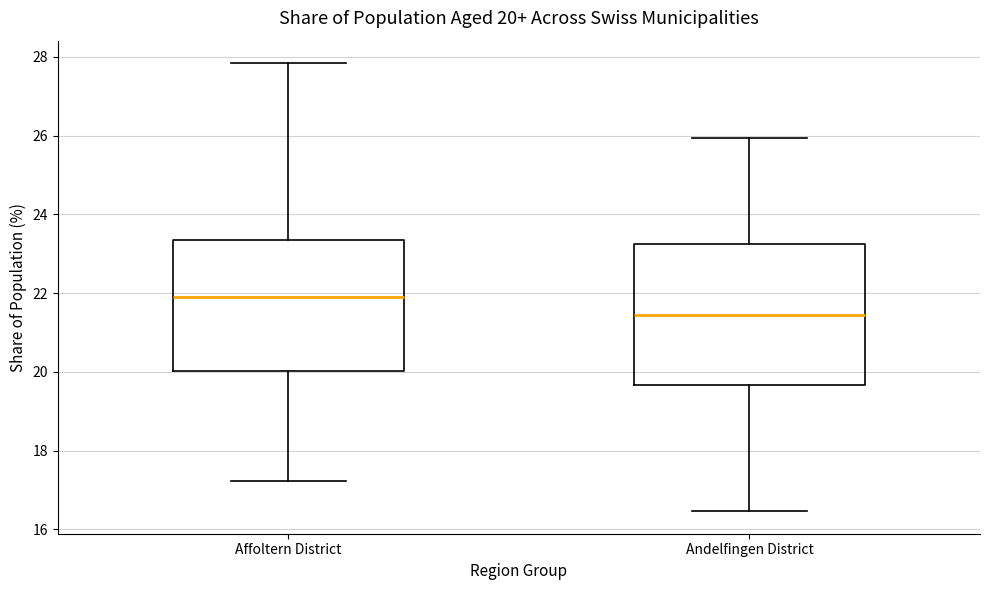

Comparing the boxes themselves (not the whiskers), which one is the tallest?

Andelfingen District